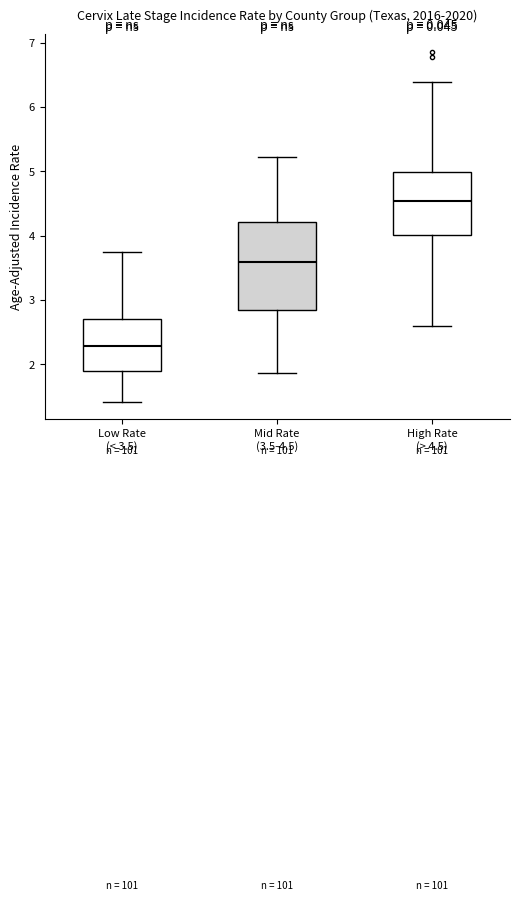

Which box is the tallest, from its lower edge to its upper edge?

Mid Rate (3.5-4.5)